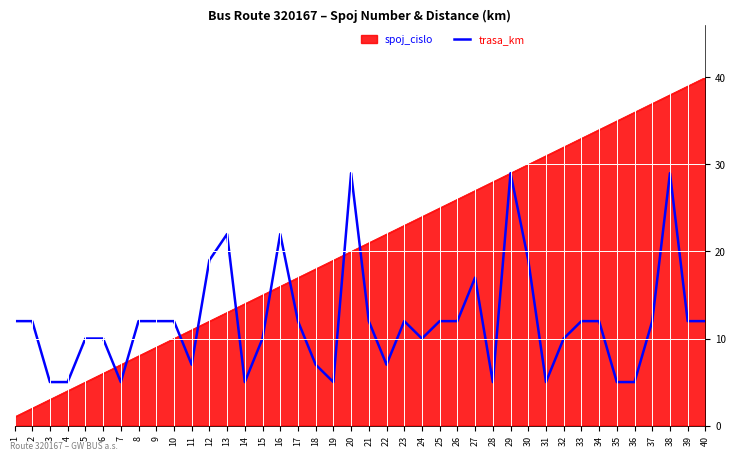

The spoj_cislo series shows 5 at 7. True or false?

False